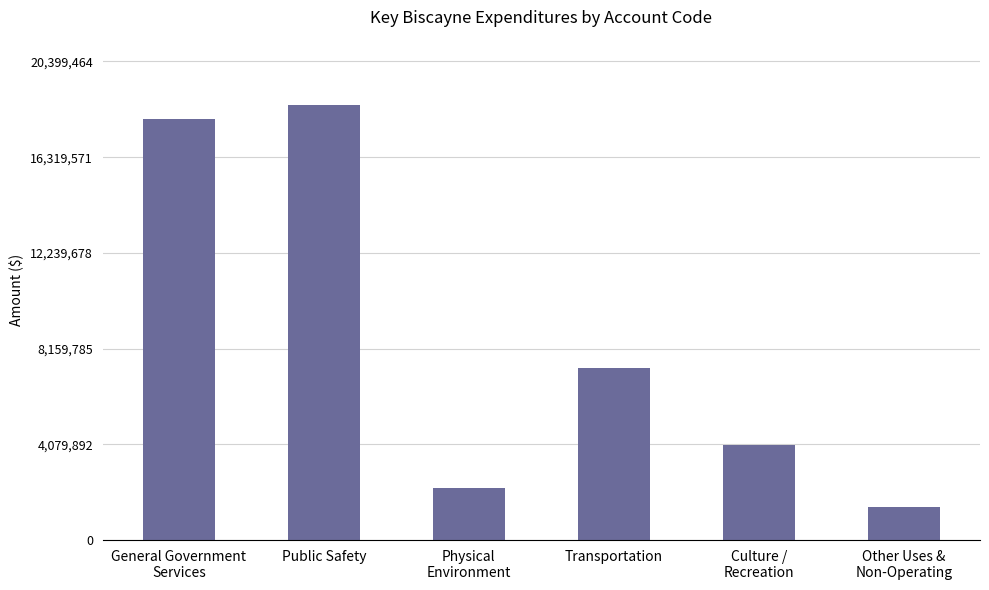

What is the minimum value shown in the chart?

1425000